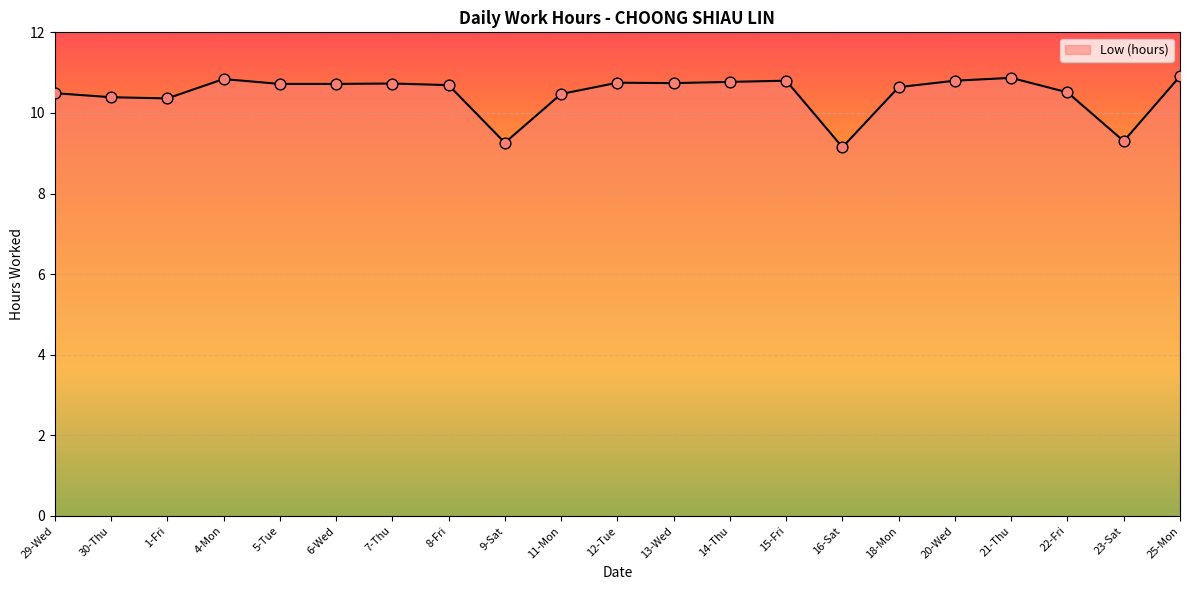

What is the ratio of the value at 20-Wed to the value at 18-Mon?

1.0